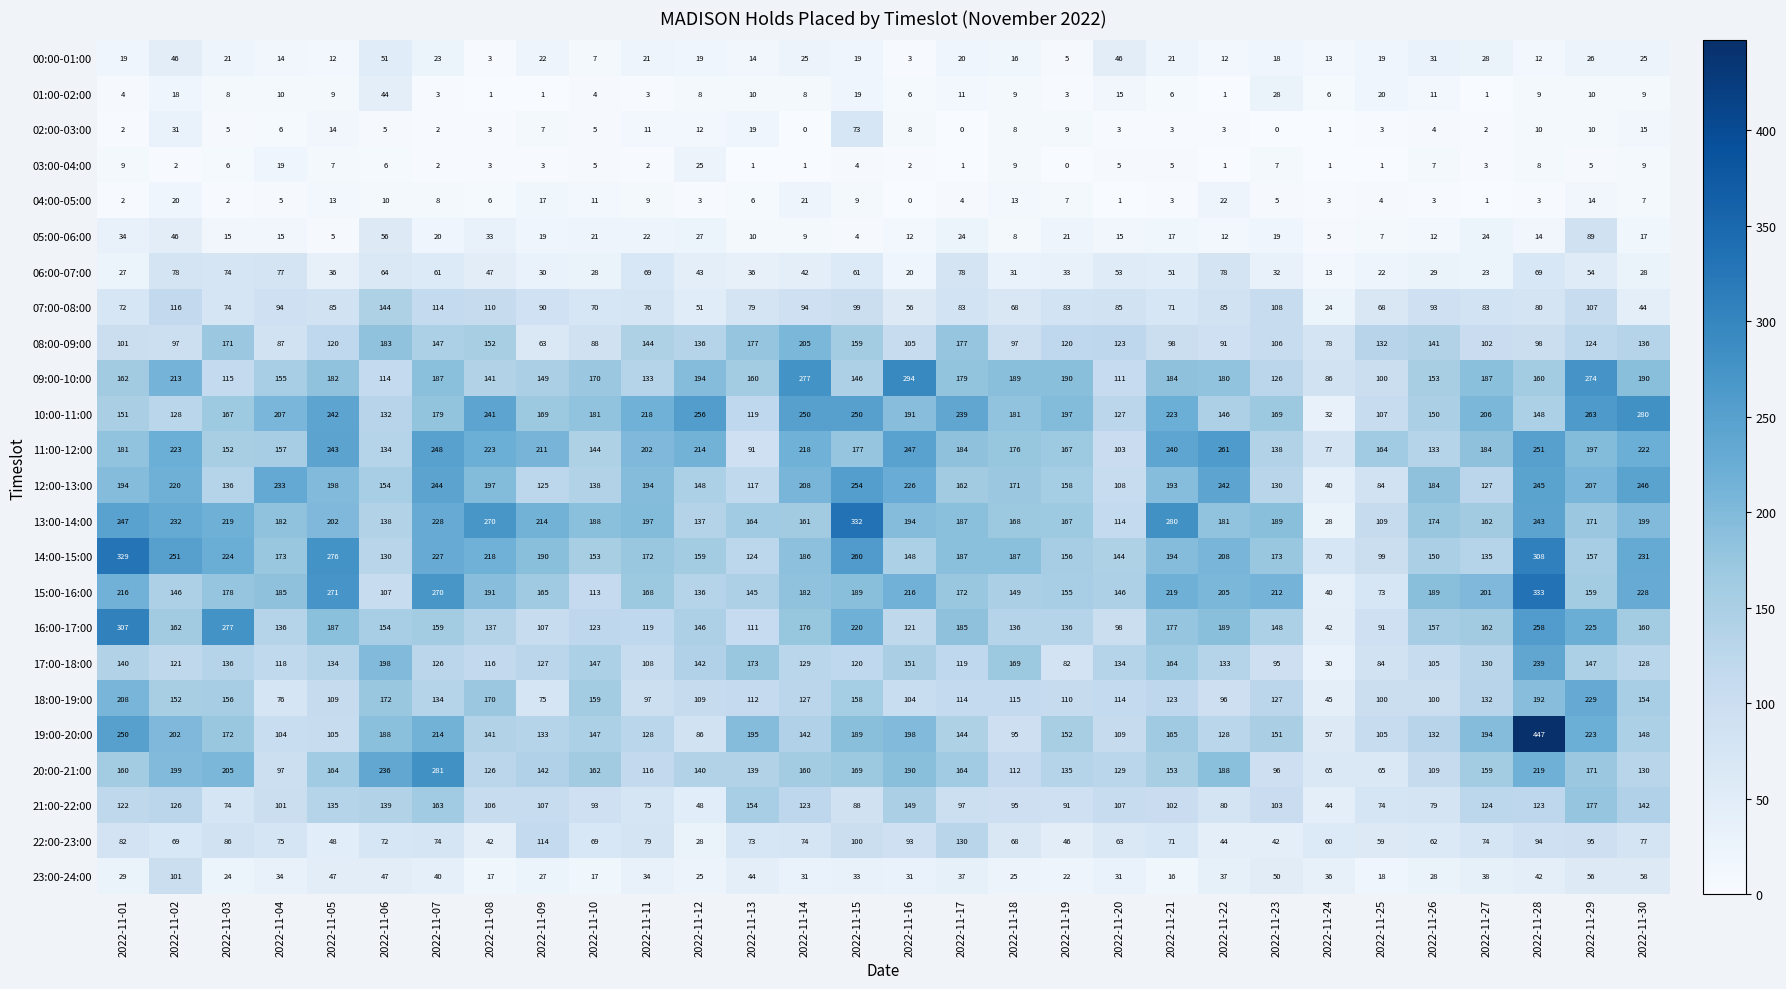

The value of 12:00-13:00 at 2022-11-14 is 59. True or false?

False